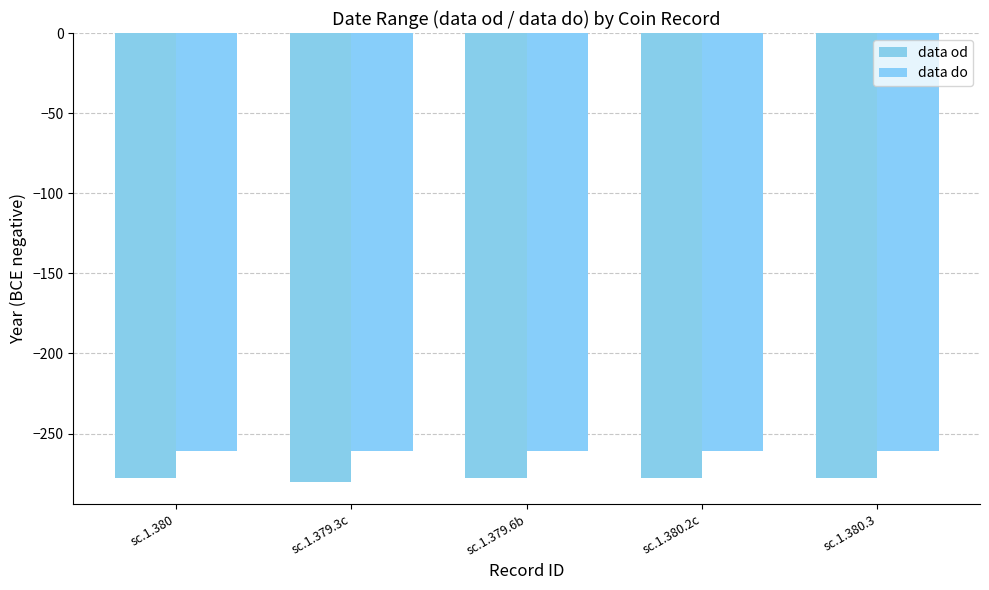

What is the highest value of the data do series?

-261